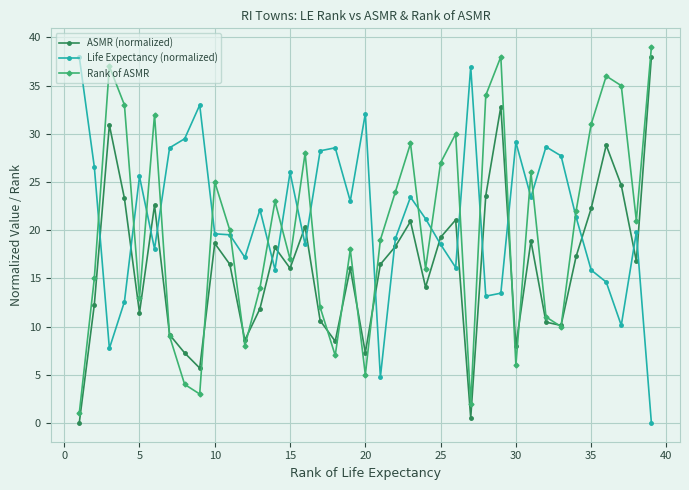

How many intersections are there between ASMR (normalized) and Life Expectancy (normalized)?

17